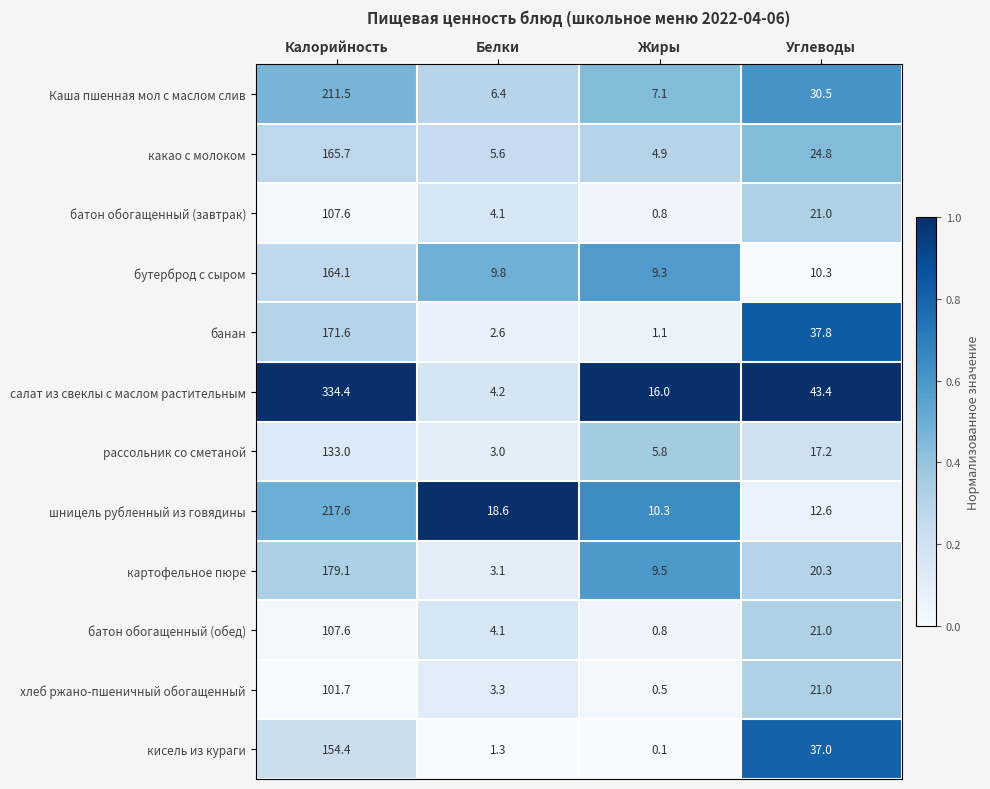

Rank the categories by картофельное пюре value from highest to lowest.

Калорийность, Углеводы, Жиры, Белки